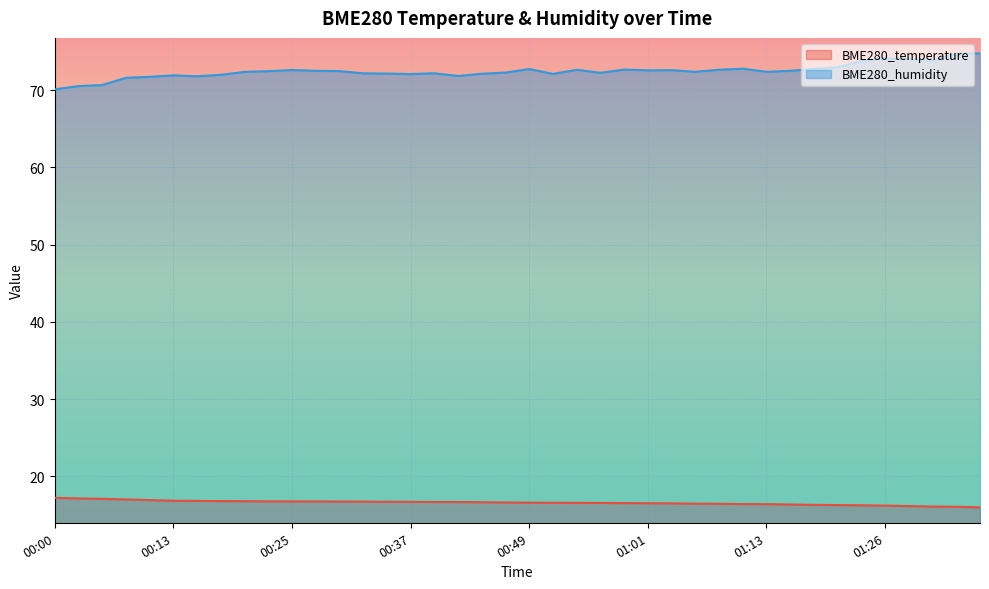

At which category does BME280_humidity reach its first local valley?

00:15